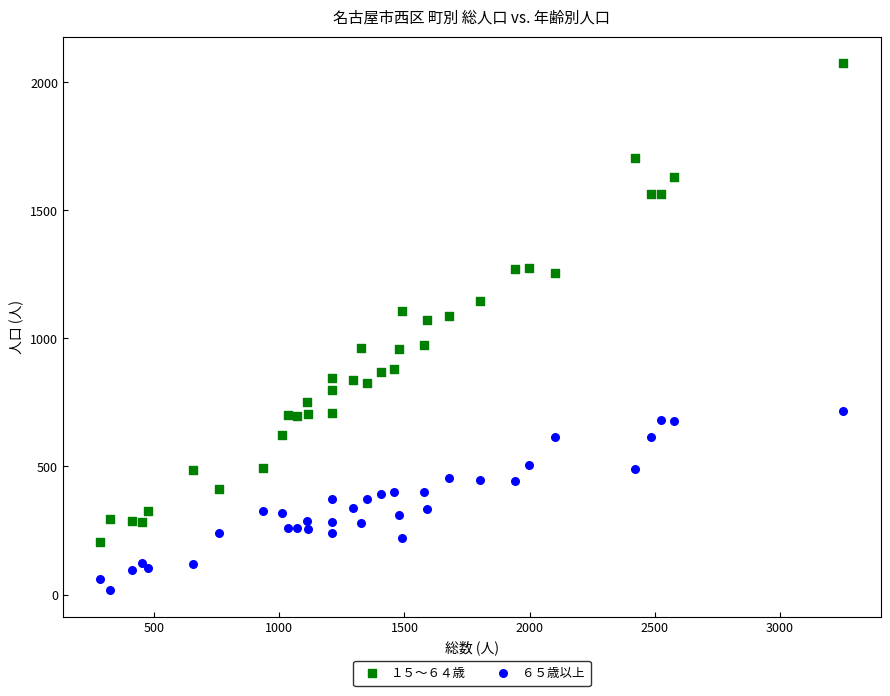

Which series has the widest spread of Y values?

１５～６４歳